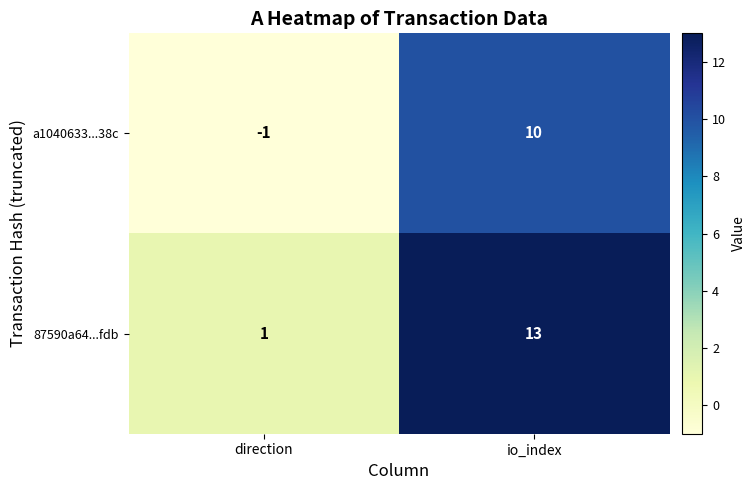

At which category is the sum across all series the highest?

io_index